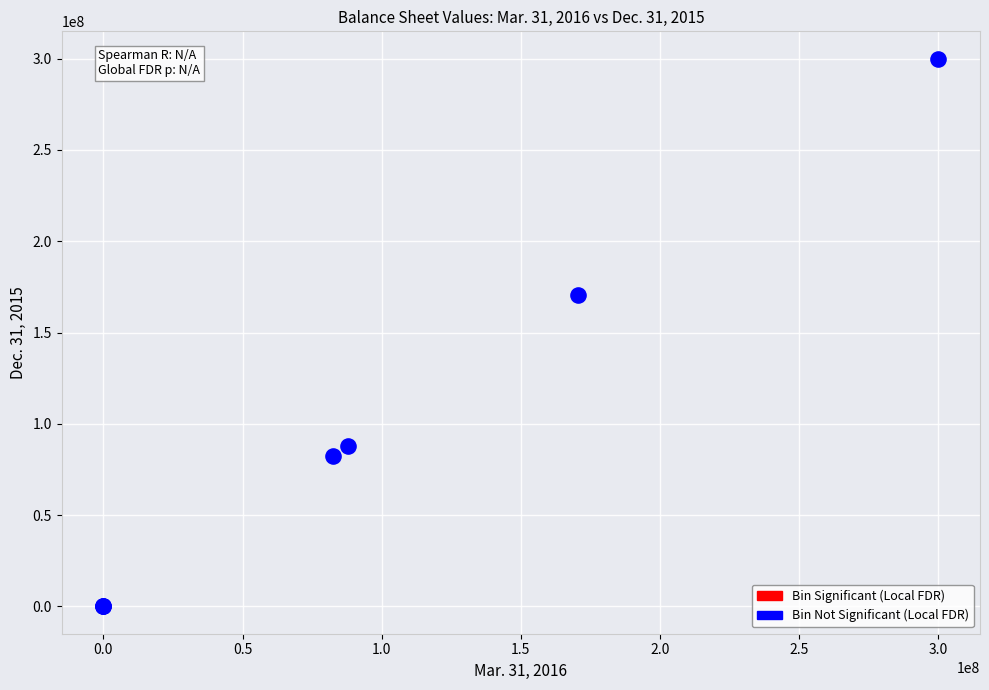

What Y value in the scatter plot is closest to 150000000?

170605906.0